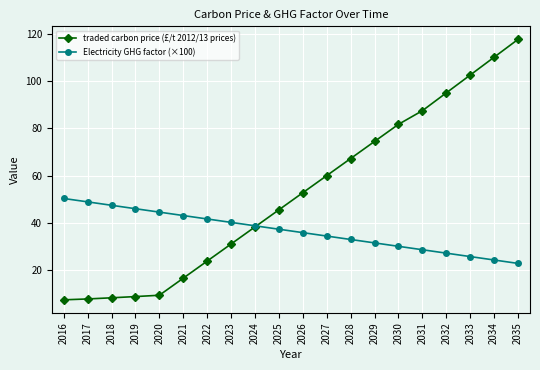

How many data points in traded carbon price (£/t 2012/13 prices) are above 52?

10